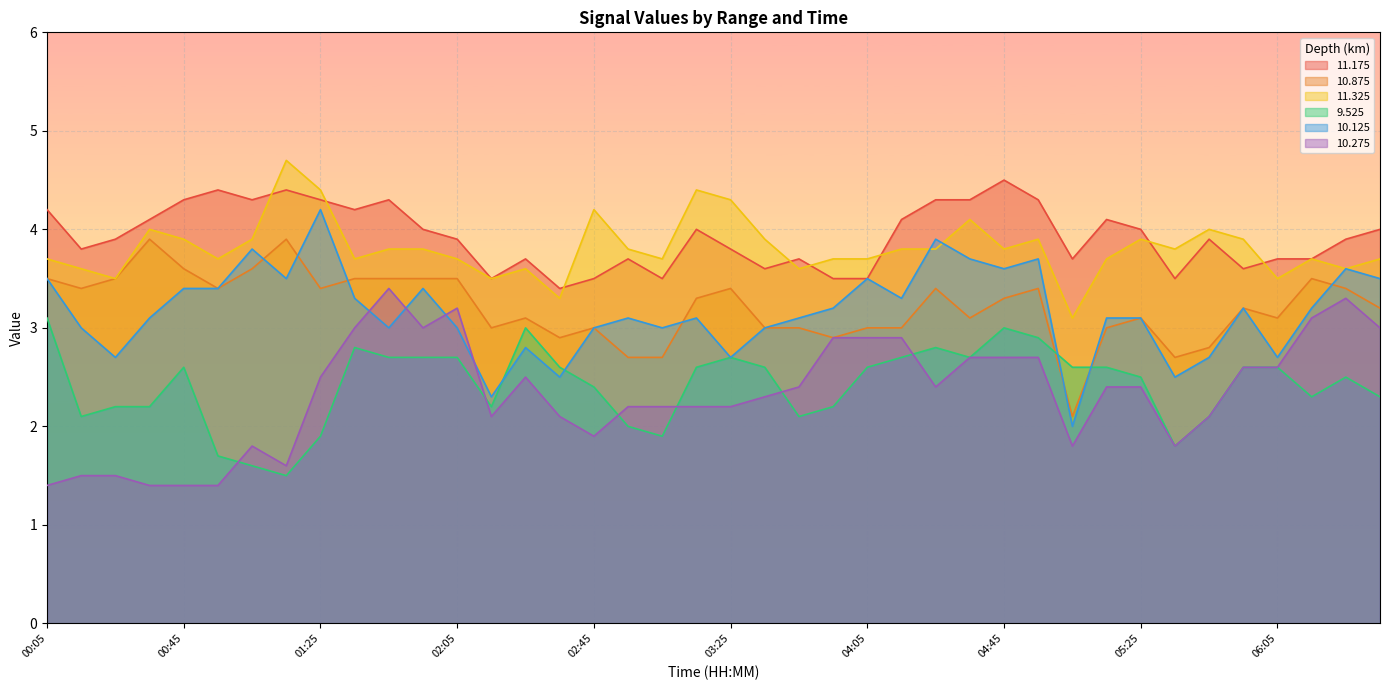

What position from the left is 05:15?

32